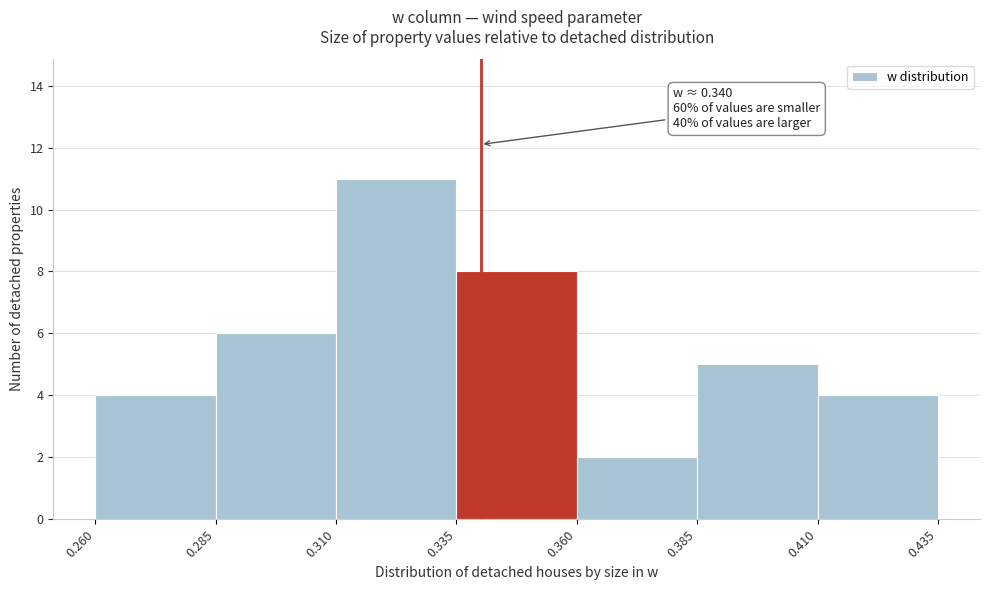

Over which range of the x-axis is the bar tallest?

0.310 to 0.335